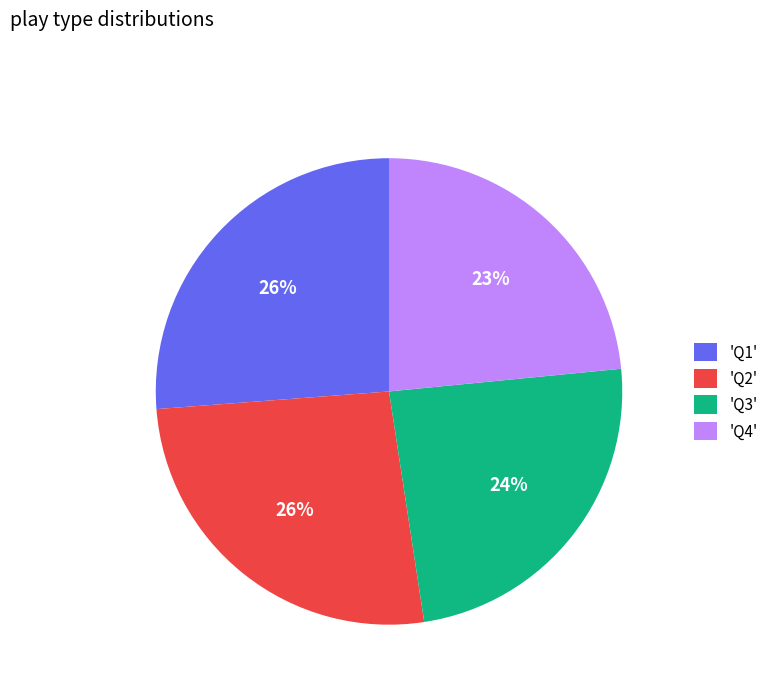

Approximately how many times larger is the value at 'Q2' compared to 'Q4'?

1.1